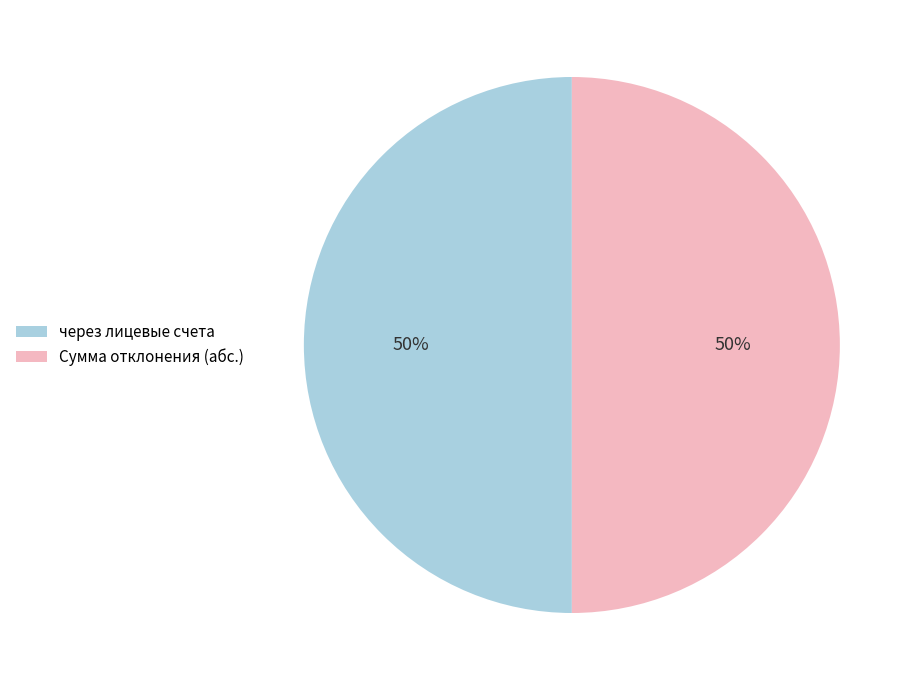

To the nearest percent, what is the average slice percentage?

50%